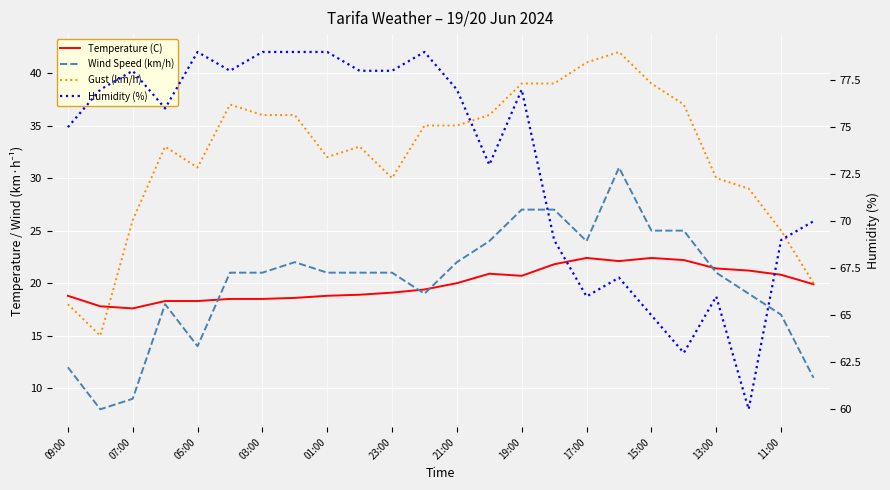

Is this an area chart (filled region under the line)?

No